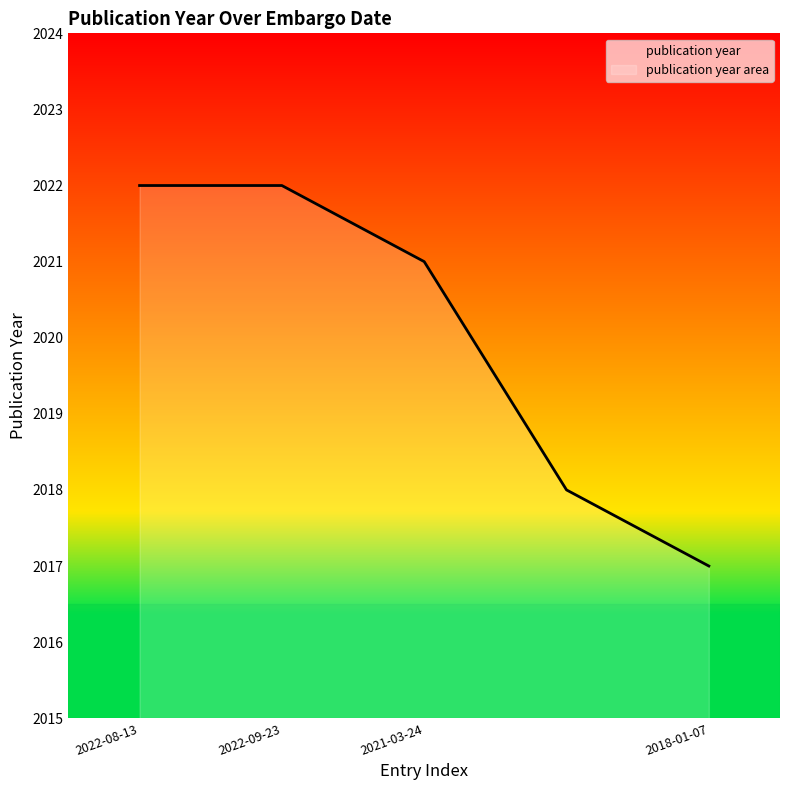

Does the chart display data point markers on the line(s)?

No